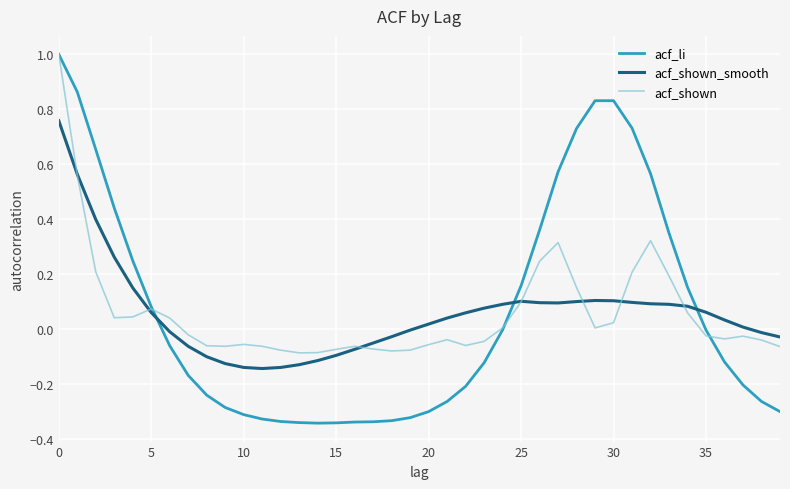

What is the maximum value shown in the chart?

1.0